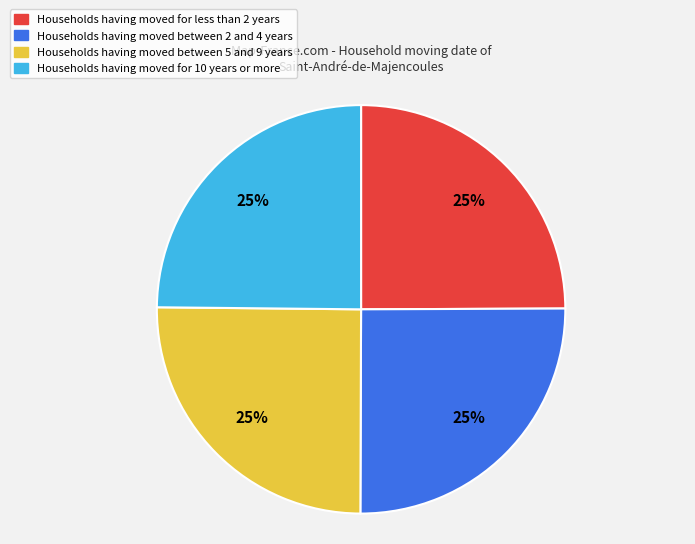

How many segments does this pie chart have?

4